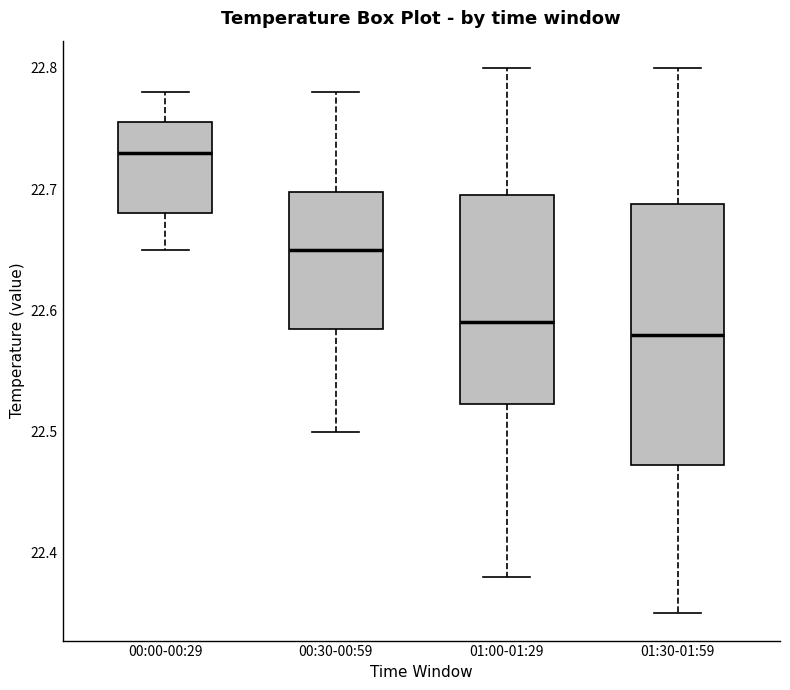

Reading left to right, transcribe this box plot: for each box, give where its median line is, the range the box spans, and where its two whiskers end, as read against the y-axis. The values are not printed on the chart, so give them approximately, as read against the axis.

00:00-00:29: median 22.73, box 22.68 to 22.76, whiskers 22.65 to 22.78
00:30-00:59: median 22.65, box 22.59 to 22.70, whiskers 22.50 to 22.78
01:00-01:29: median 22.59, box 22.52 to 22.70, whiskers 22.38 to 22.80
01:30-01:59: median 22.58, box 22.47 to 22.69, whiskers 22.35 to 22.80